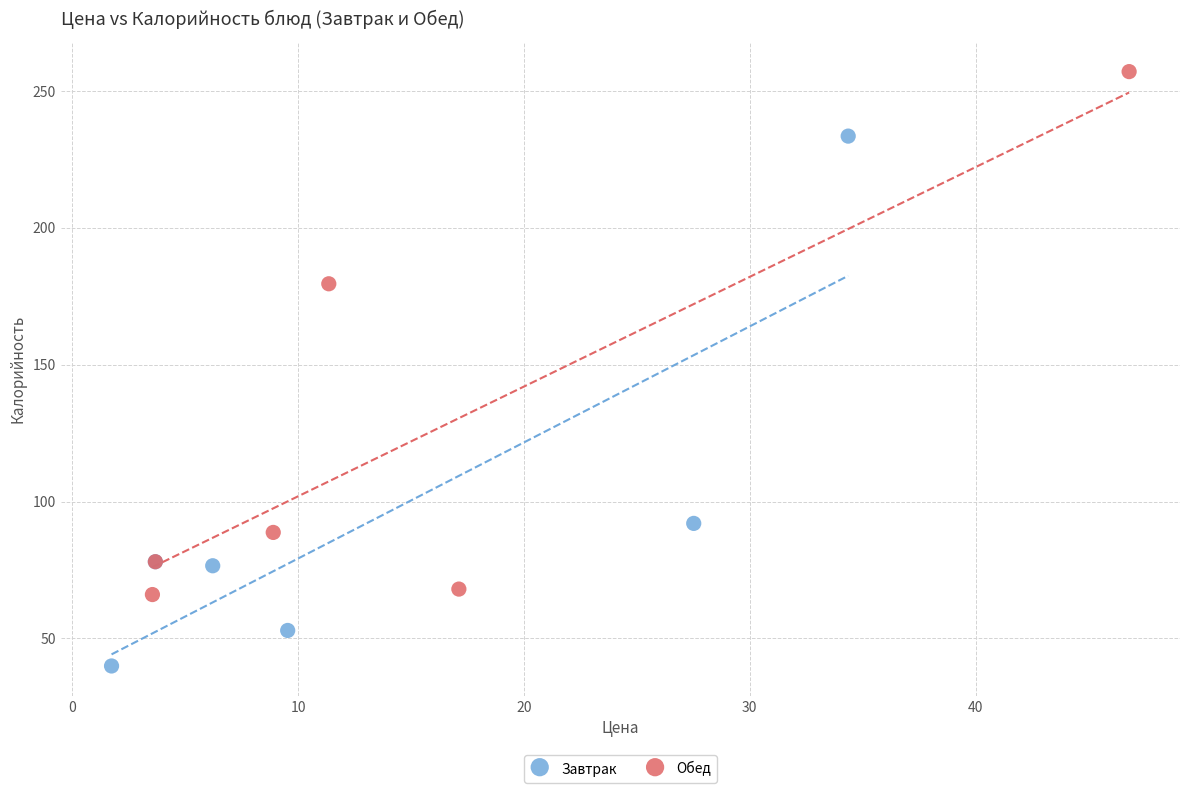

Which series contains the lowest Y value?

Завтрак